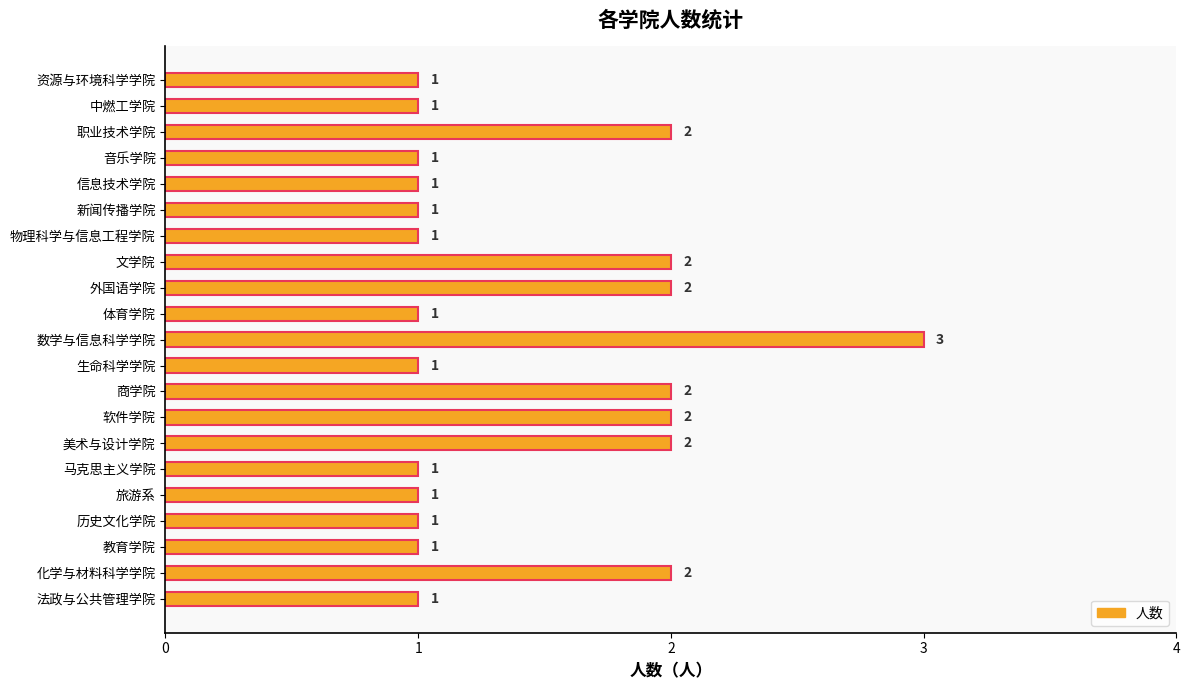

Count the number of categories in the chart.

21